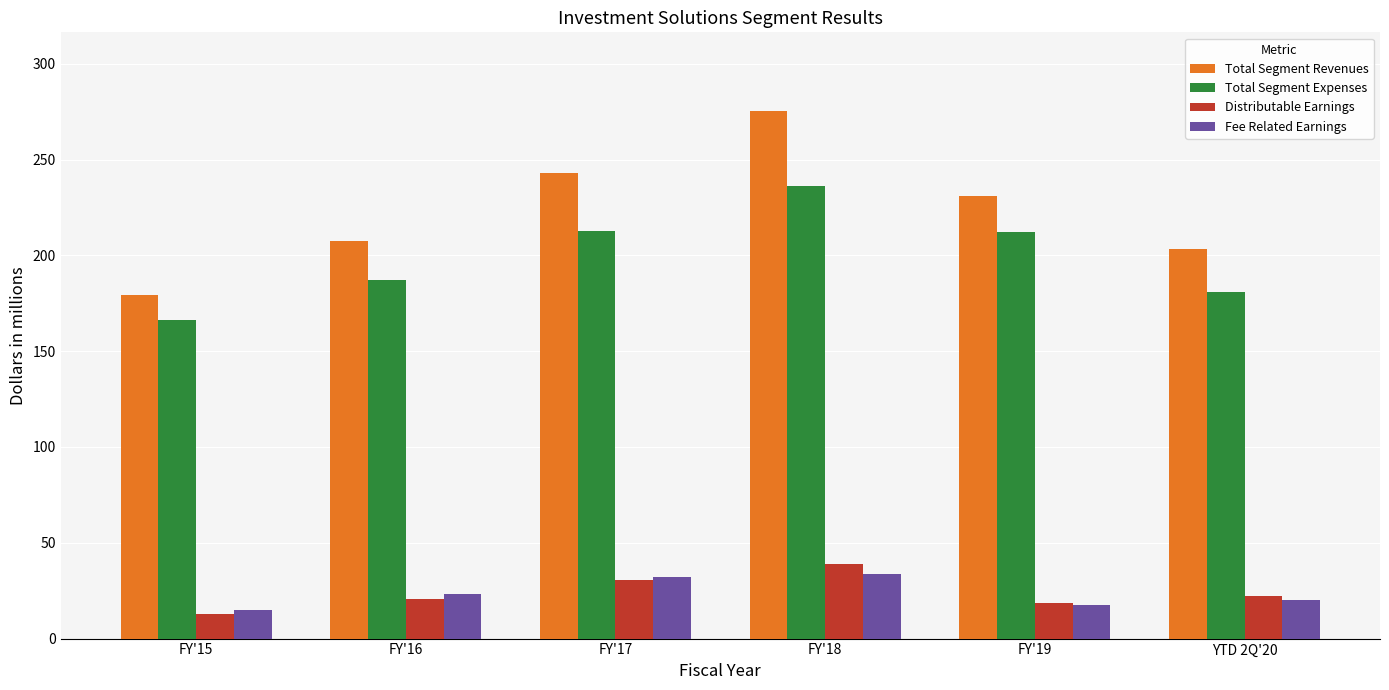

What is the average value of the Distributable Earnings series?

23.9